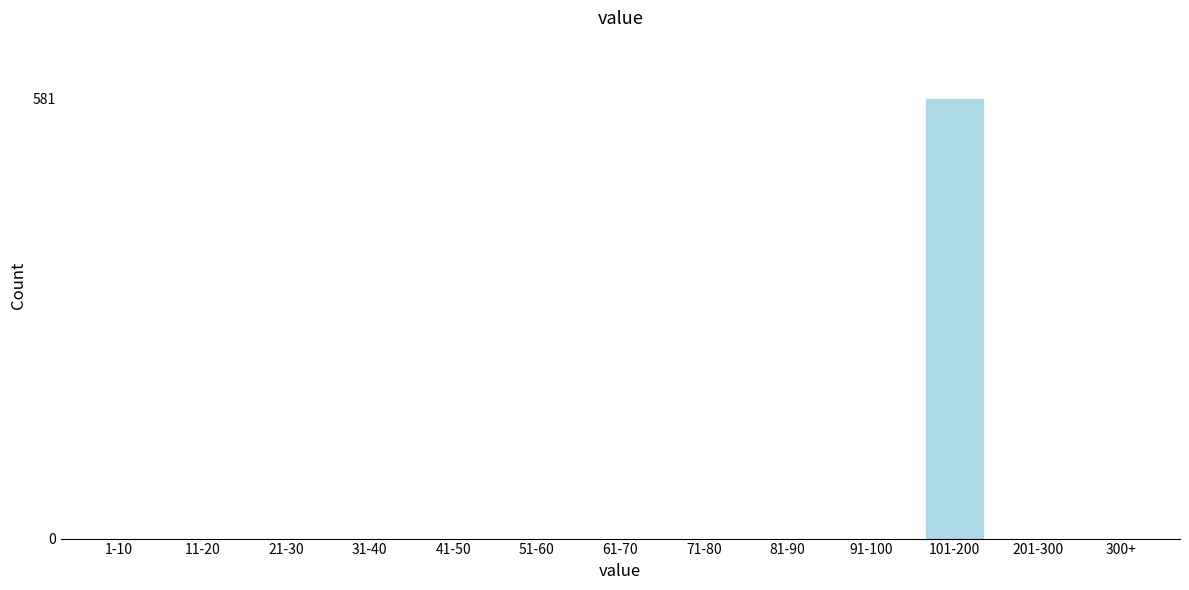

Reading right to left, what are all the values shown in this chart?

300+=0	201-300=0	101-200=581	91-100=0	81-90=0	71-80=0	61-70=0	51-60=0	41-50=0	31-40=0	21-30=0	11-20=0	1-10=0